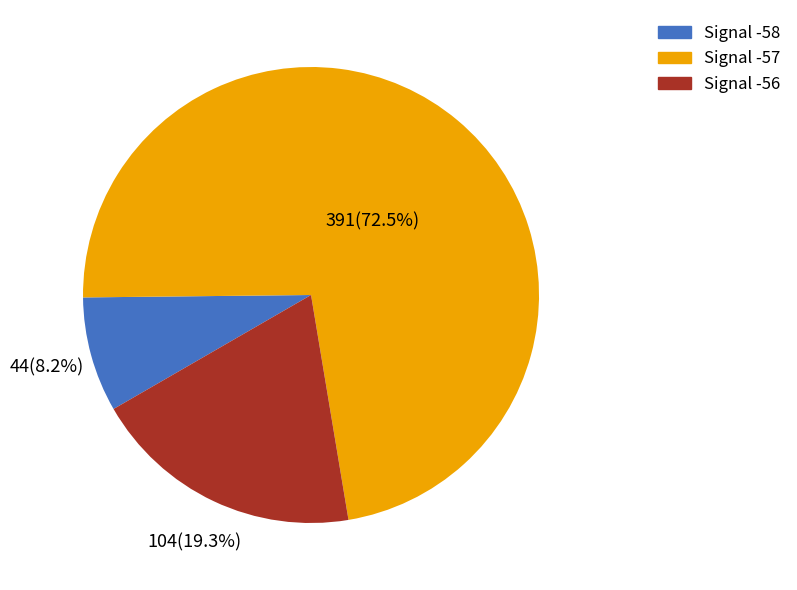

Does Signal -56 account for over 50% of the chart?

No